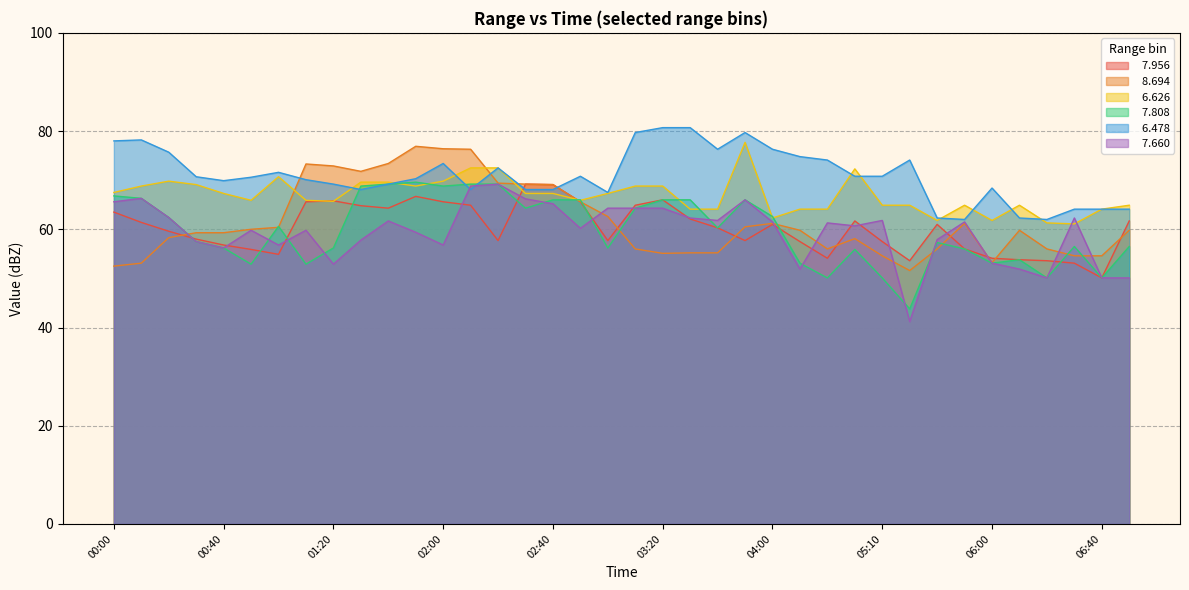

What is the lowest value of the   7.660 series?

41.2